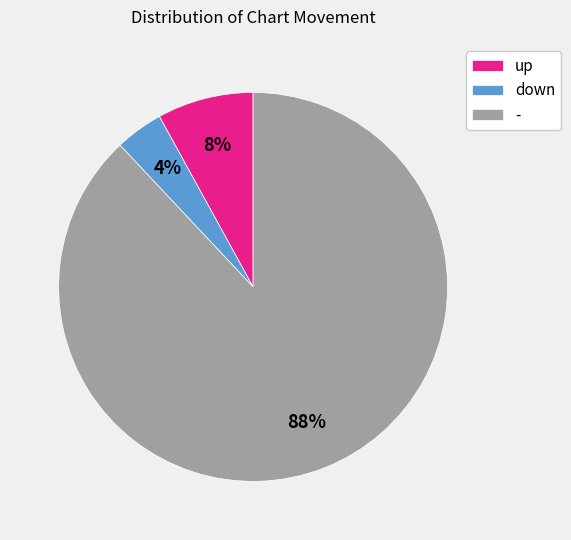

Which has a higher value, up or down?

up